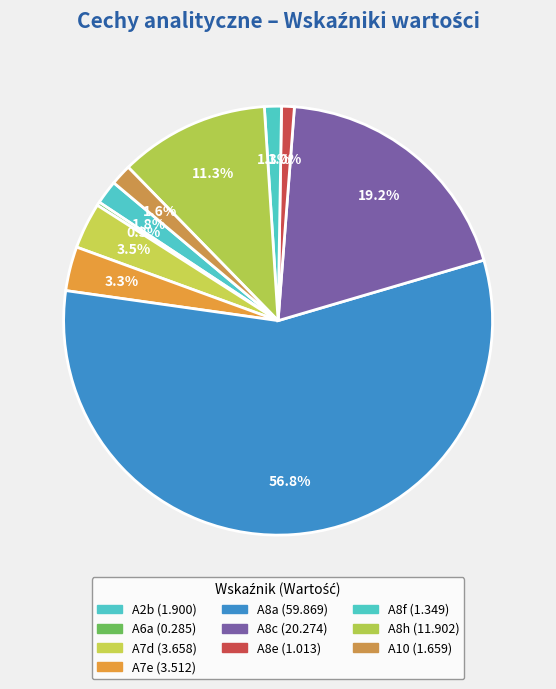

Approximately how many times larger is the value at A8a compared to A8c?

3.0